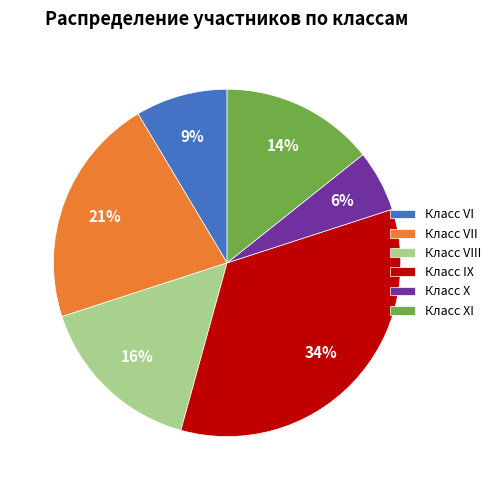

To the nearest percent, what is the difference between the Класс X and Класс VIII slice percentages?

10%